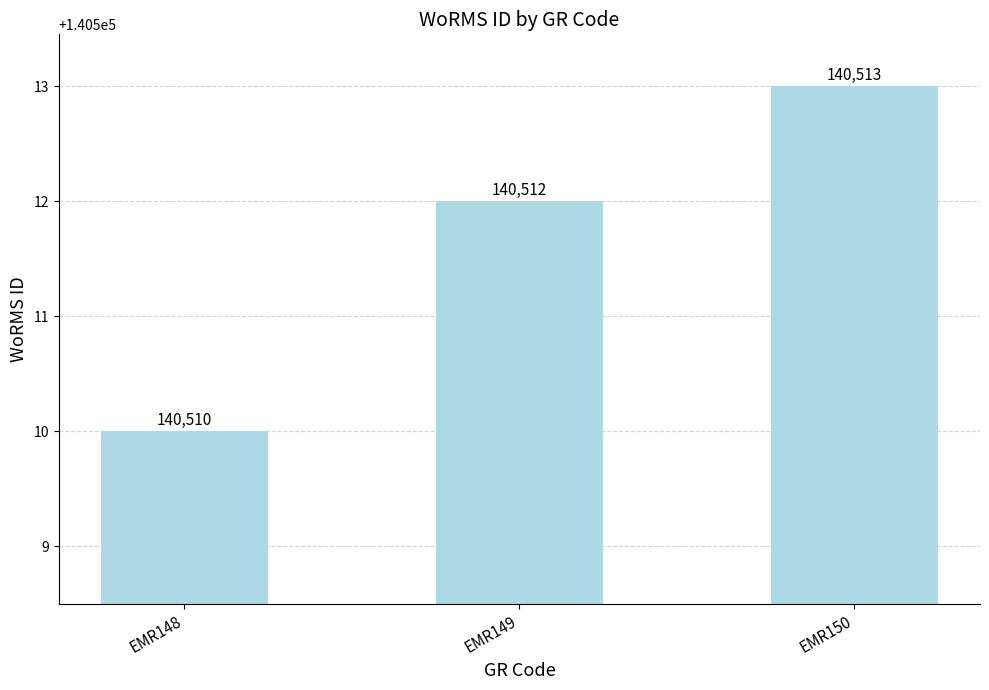

What is the change in value from EMR148 to EMR150?

+3